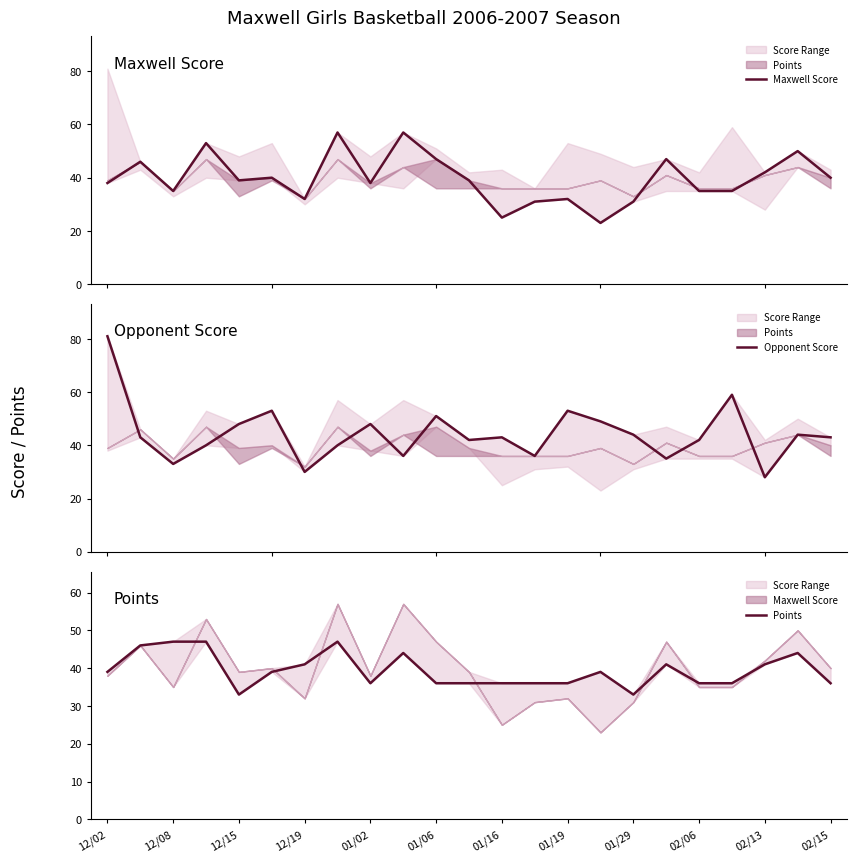

Which series ends up on top after the final intersection of Points and Maxwell Score?

Maxwell Score